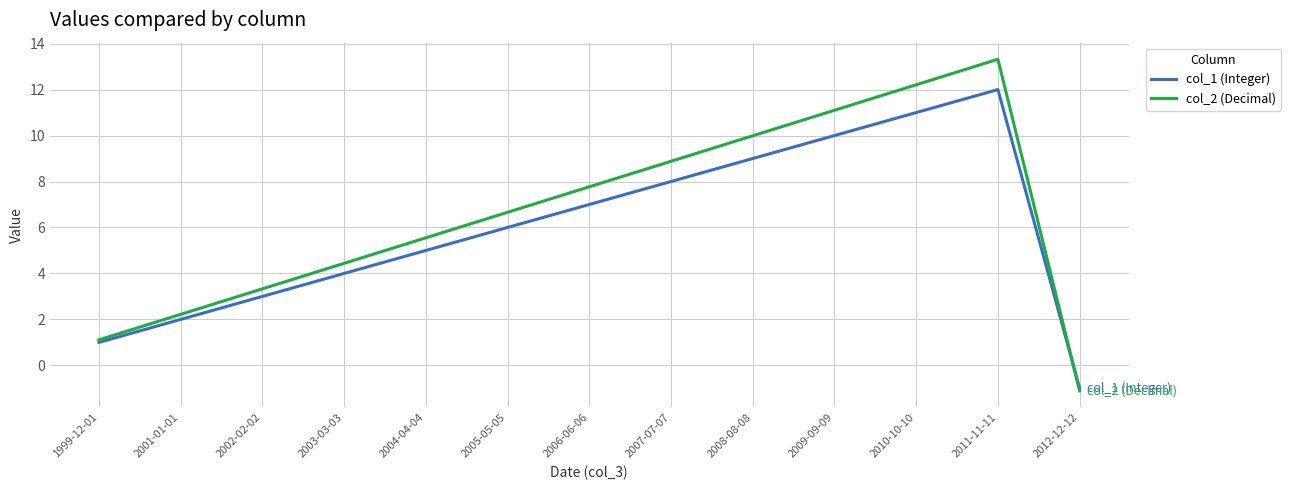

List the series in order of their peak value, lowest first.

col_1 (Integer), col_2 (Decimal)